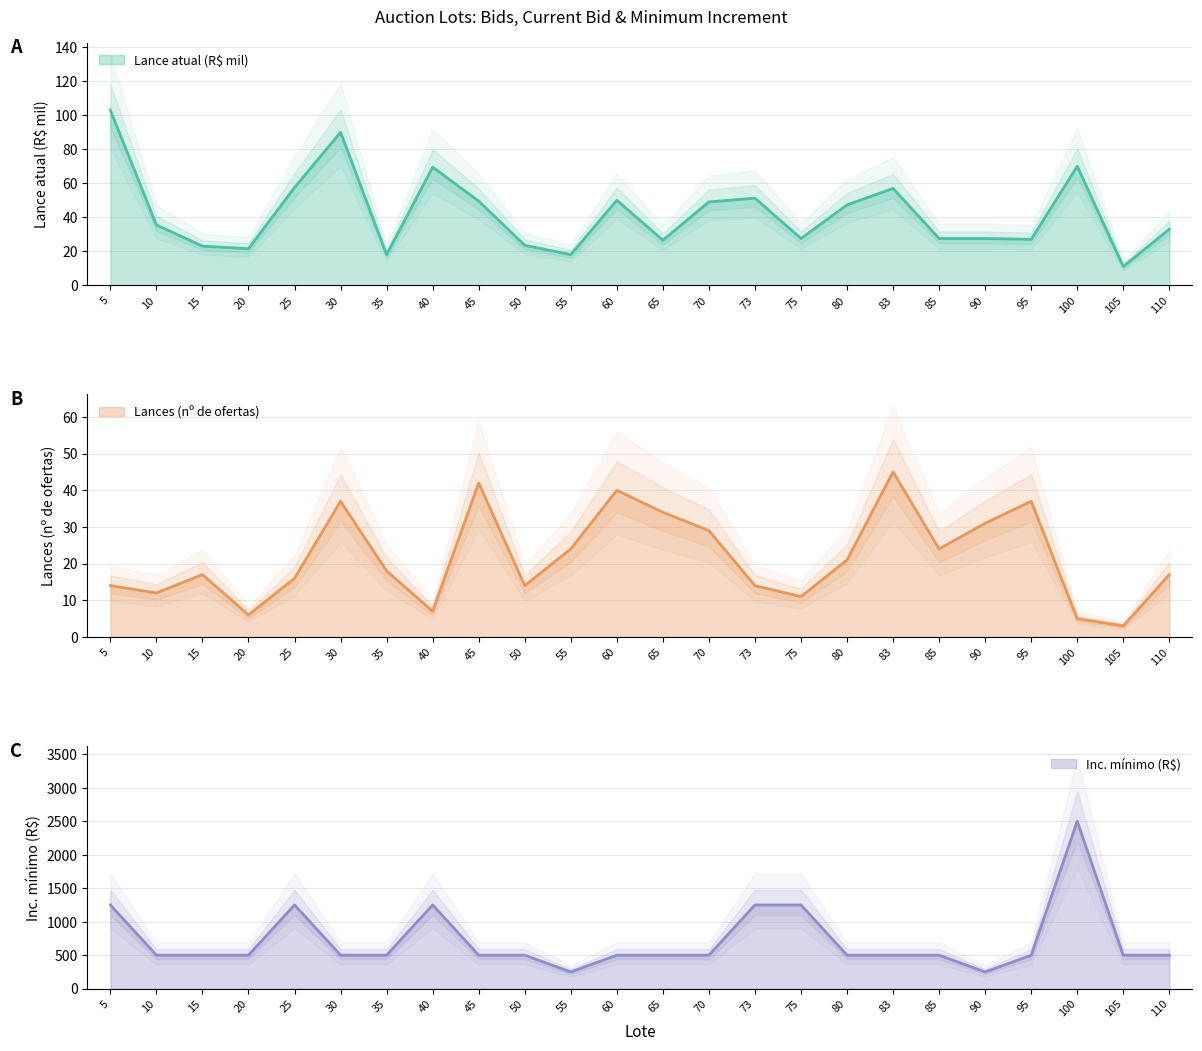

Is the value of Inc. mínimo (R$) at 83 greater than the value of Lances at 15?

Yes